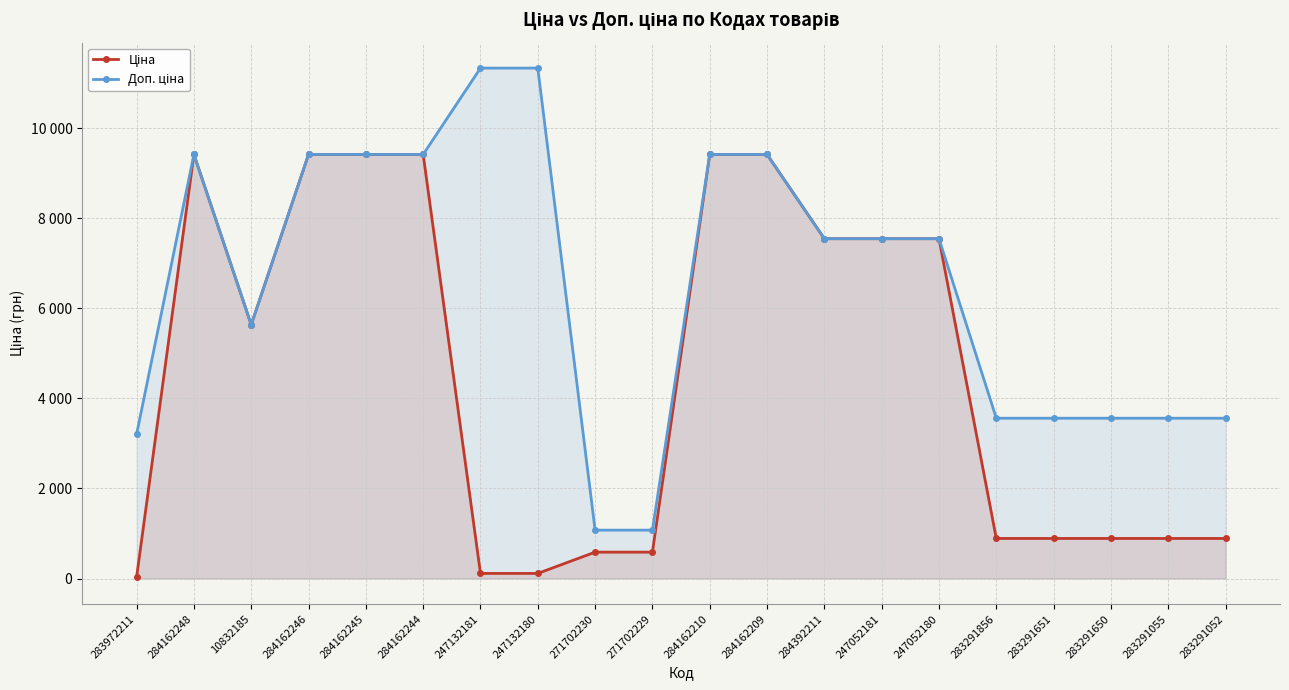

What is the value of the Доп. ціна point at the 2nd from the left?

9416.9